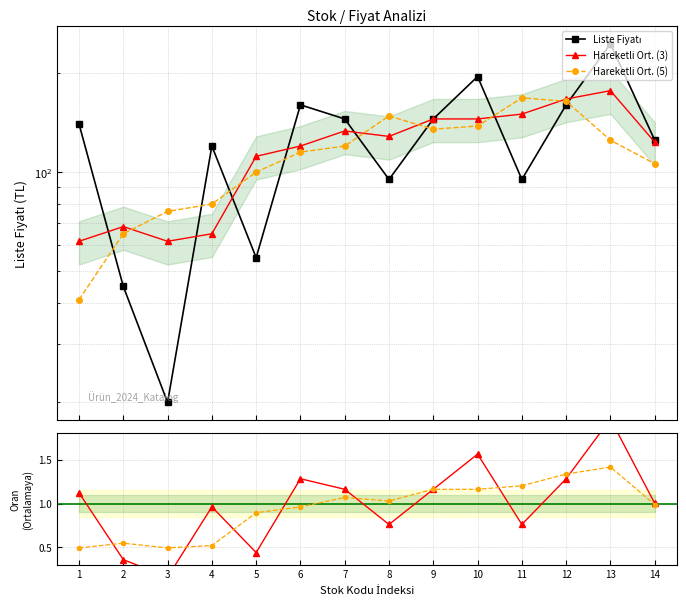

What is the spread (max minus min) of values at 6?

159.0